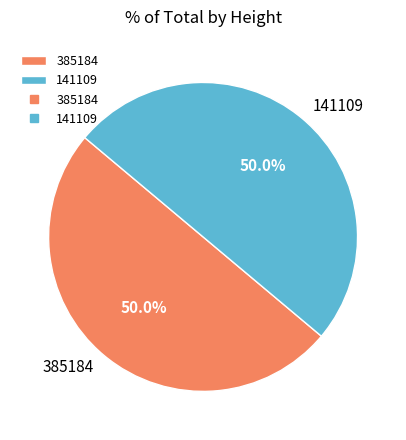

What is the total percentage of 385184 and 141109?

100.0%